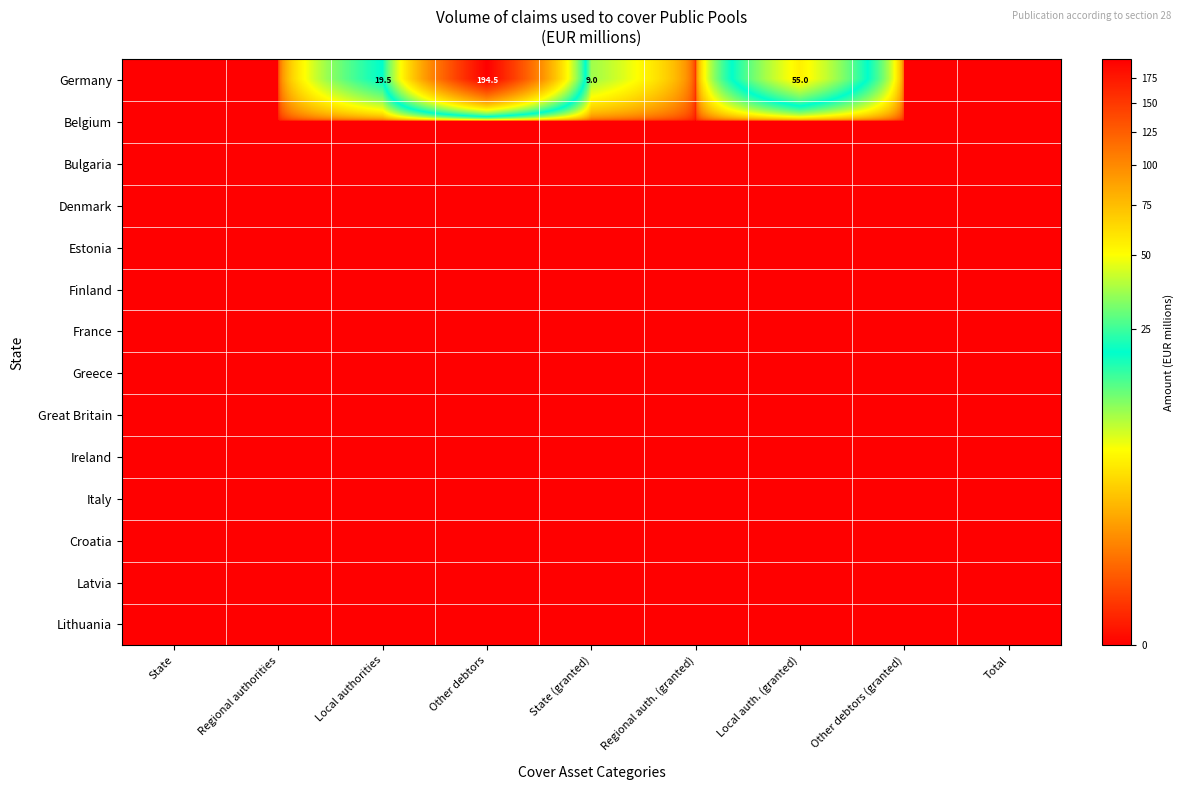

At how many categories does at least one series exceed 108?

1